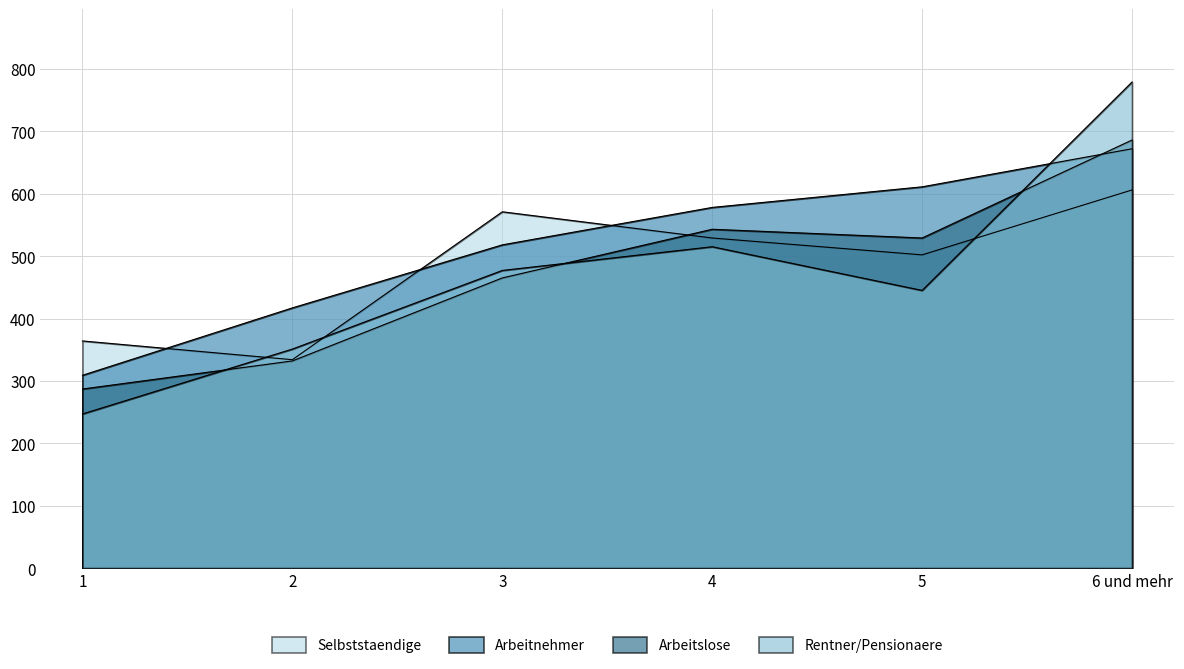

What is the value of the Arbeitnehmer point at the 1st from the left?

309